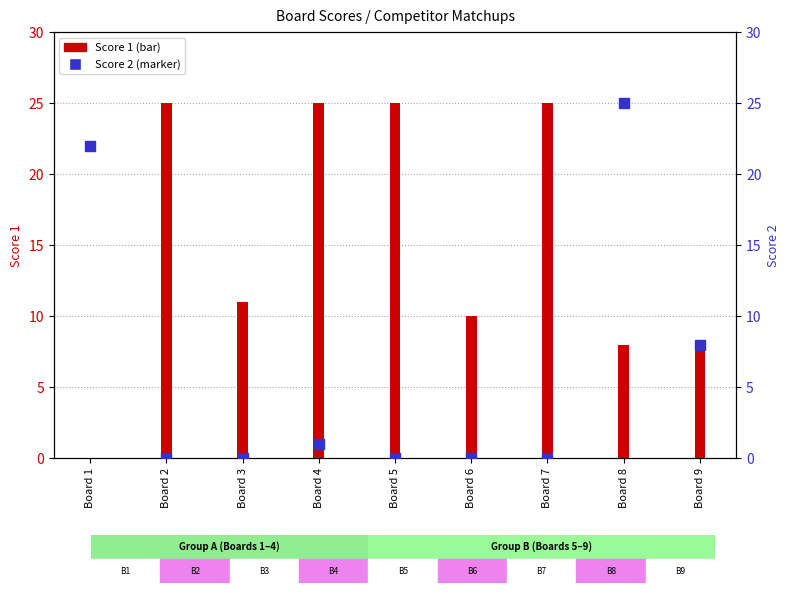

Which series reaches the maximum Y coordinate?

Score 1